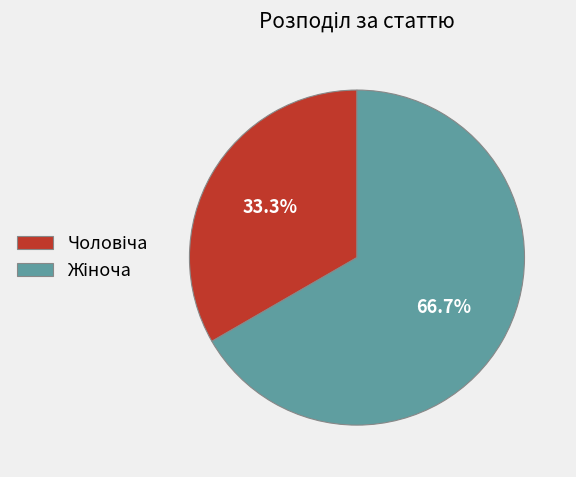

Is there any slice that represents more than half of the pie?

Yes